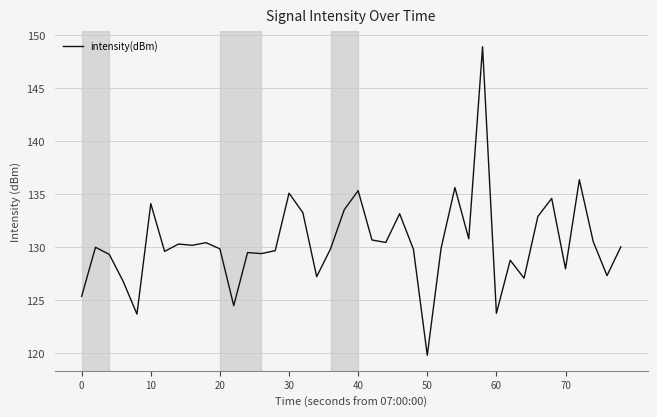

What is the minimum value shown in the chart?

119.8